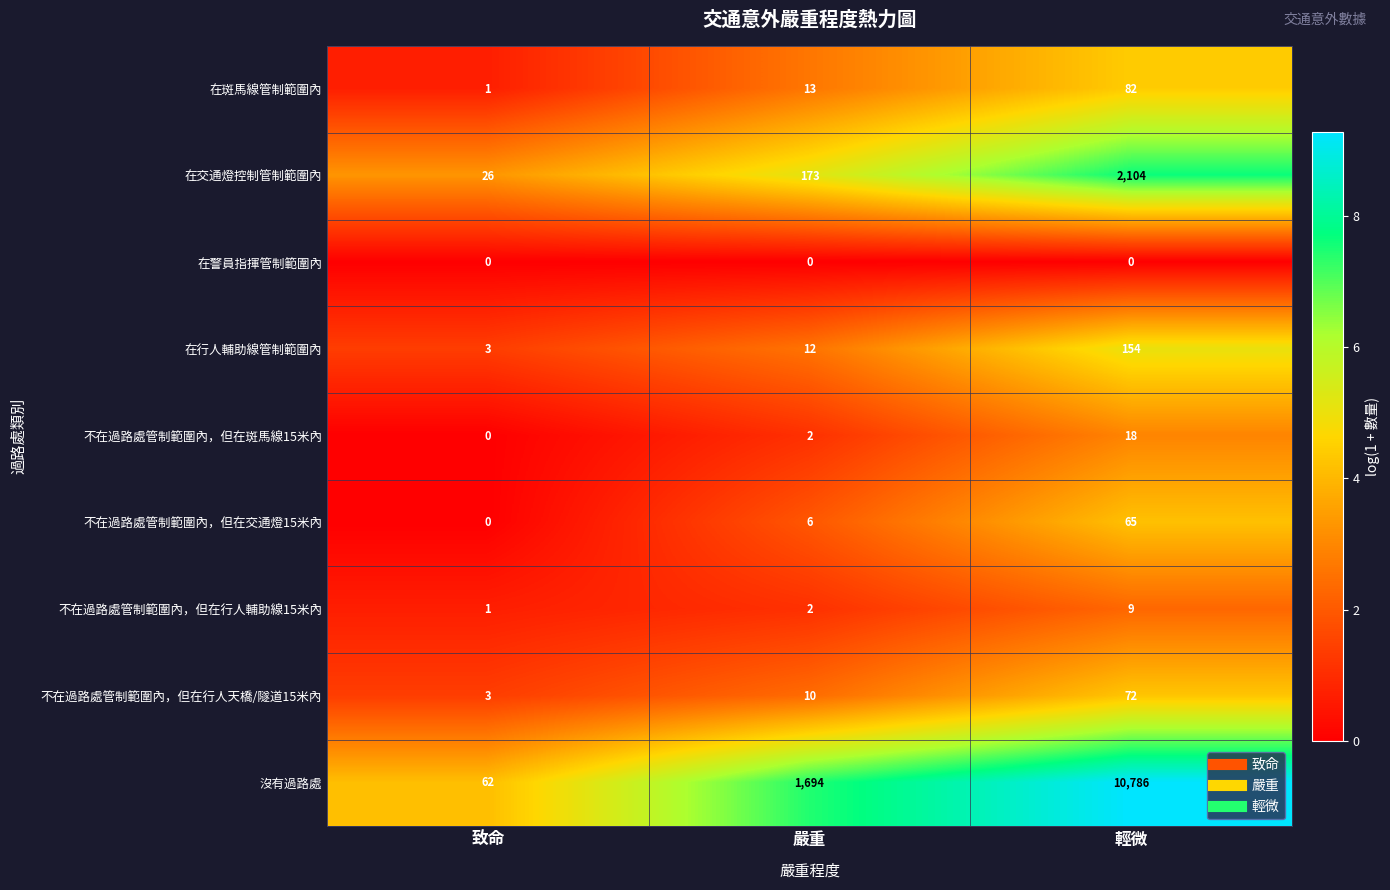

What is the highest value of the 在斑馬線管制範圍內 series?

82